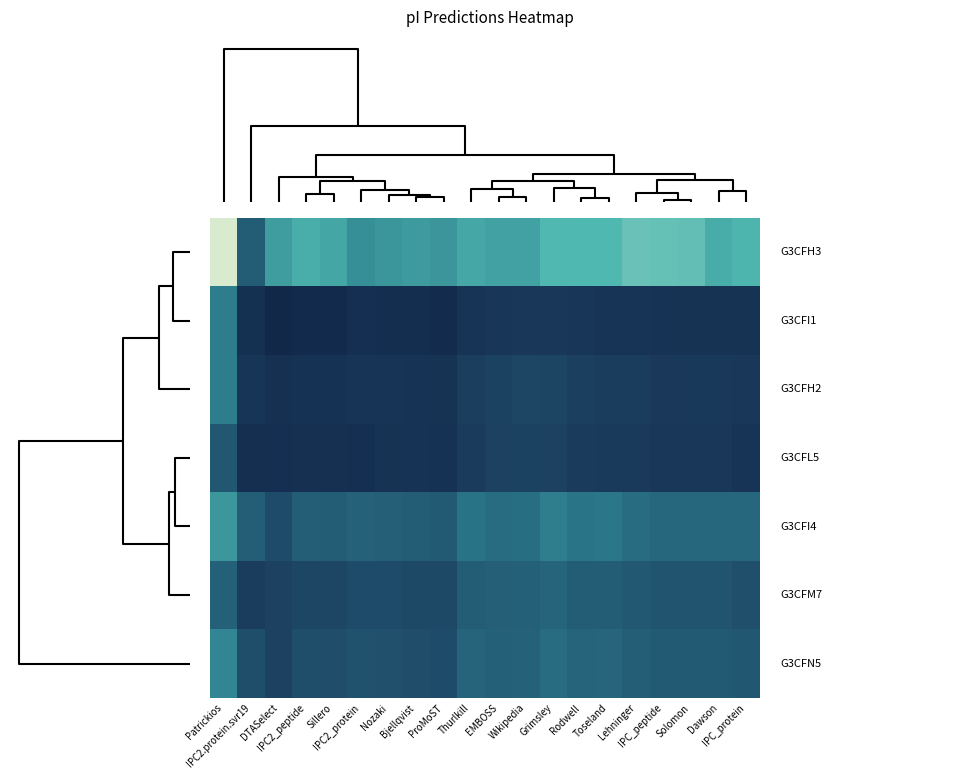

How many data points does each series have?

20